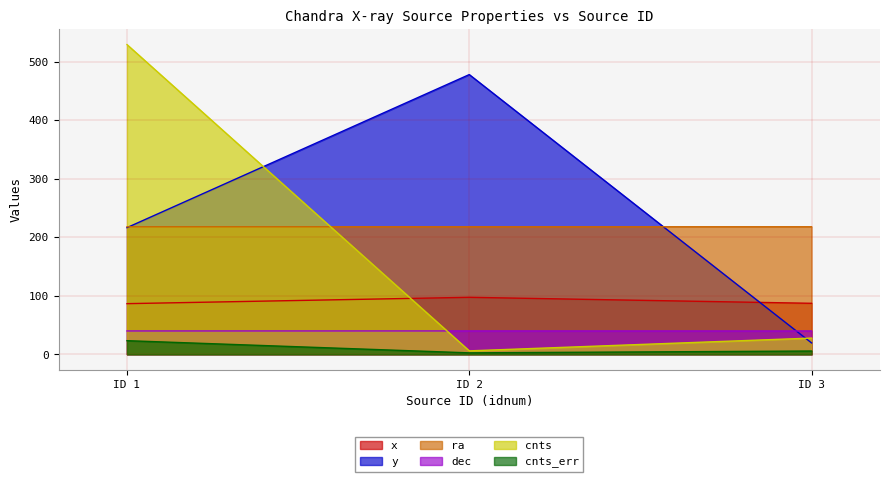

What is the value of the cnts_err point at the 2nd from the left?

2.4